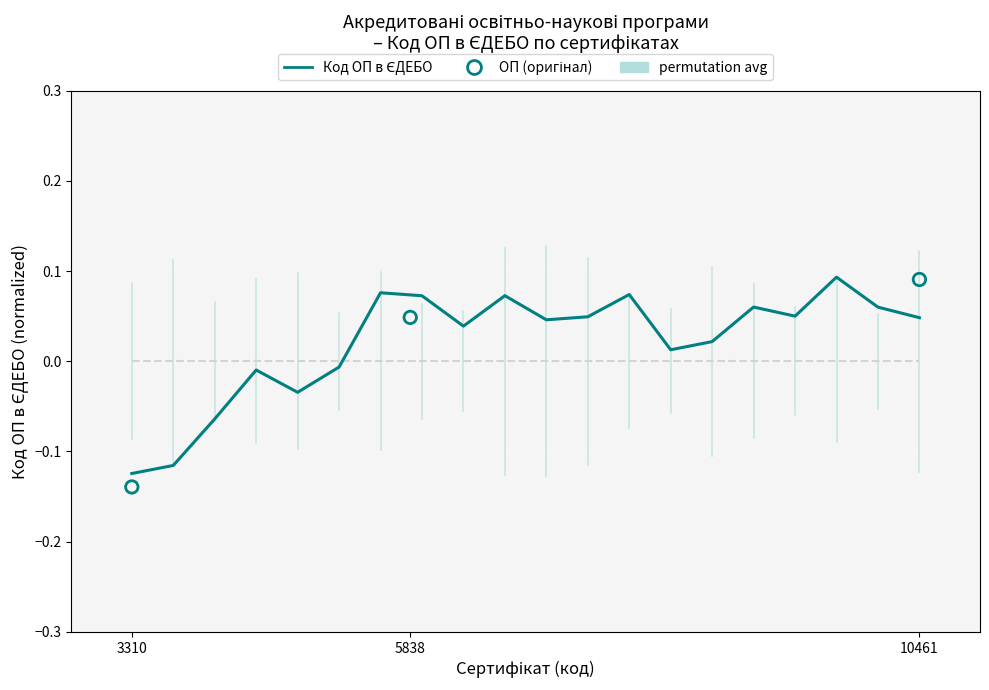

Is the value of permutation avg at 5838 greater than the value of Код ОП в ЄДЕБО (normalized) at 15?

No